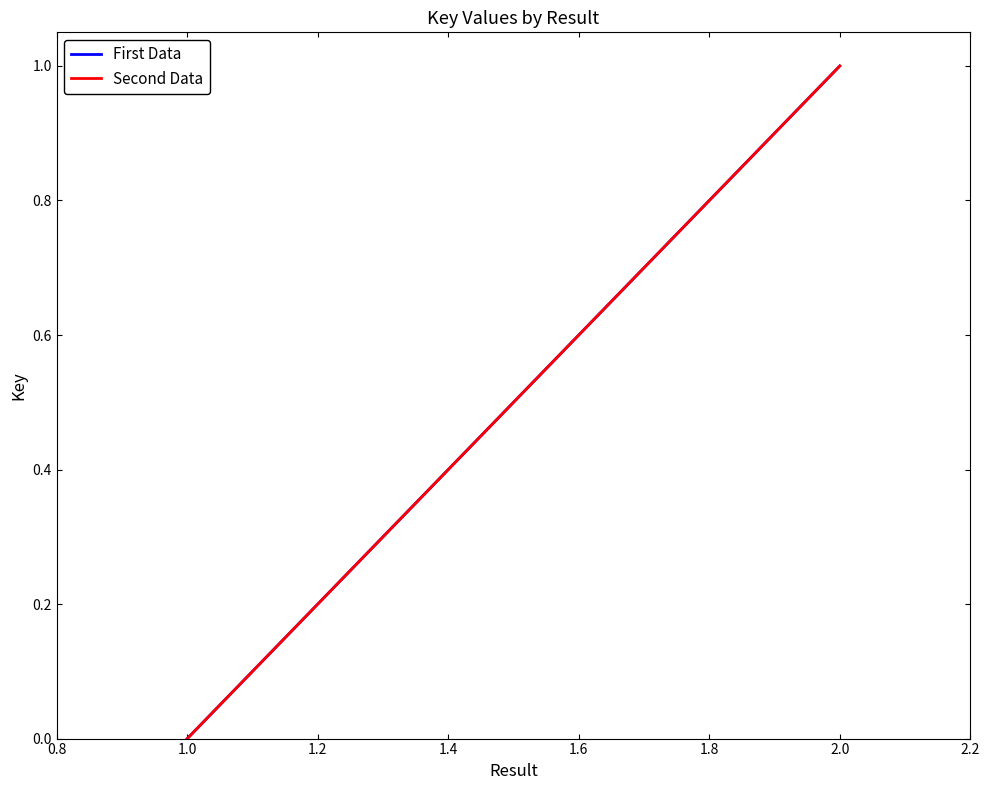

What are all the series names shown in the legend?

First Data, Second Data